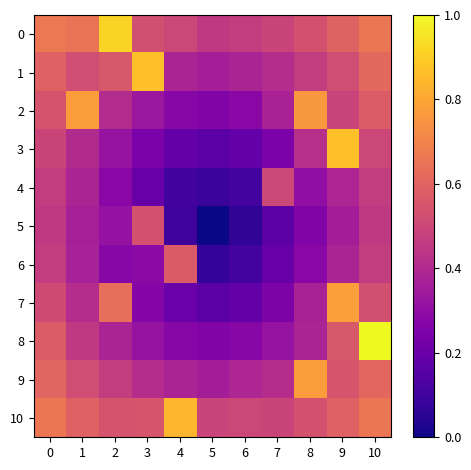

How many categories are shown in the chart?

11